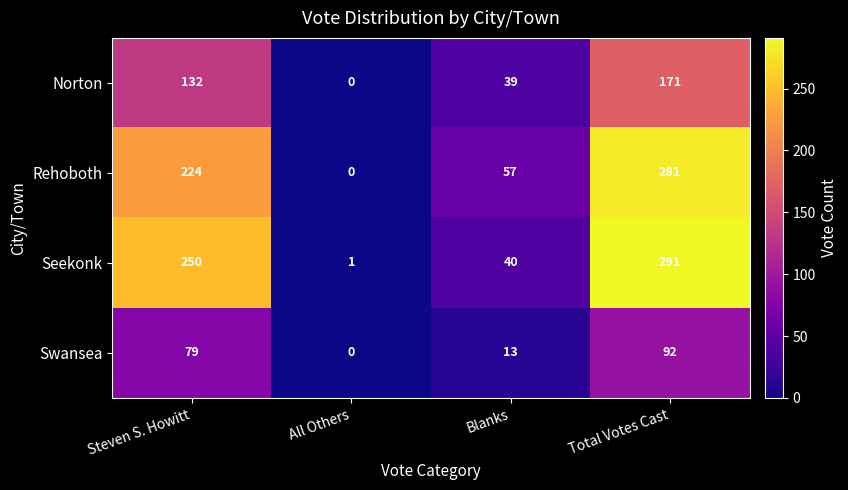

Which series has the largest total across all categories?

Seekonk